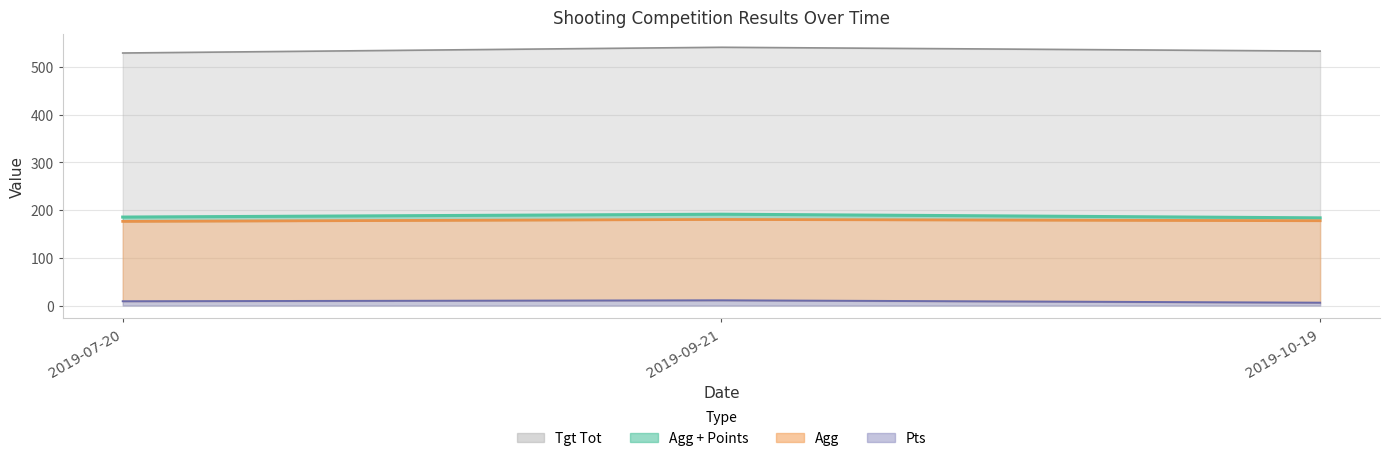

Which category has the lowest value across all series?

2019-10-19